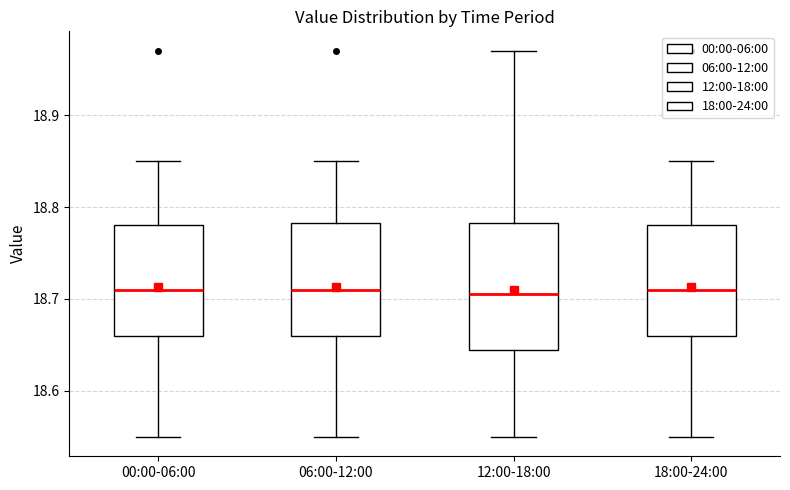

Reading left to right, read every box against the y-axis: the position of its median line, the range the box covers, and the ends of its whiskers. The values are not printed on the chart, so give them approximately, as read against the axis.

00:00-06:00: median 18.71, box 18.66 to 18.78, whiskers 18.55 to 18.85
06:00-12:00: median 18.71, box 18.66 to 18.78, whiskers 18.55 to 18.85
12:00-18:00: median 18.71, box 18.65 to 18.78, whiskers 18.55 to 18.97
18:00-24:00: median 18.71, box 18.66 to 18.78, whiskers 18.55 to 18.85